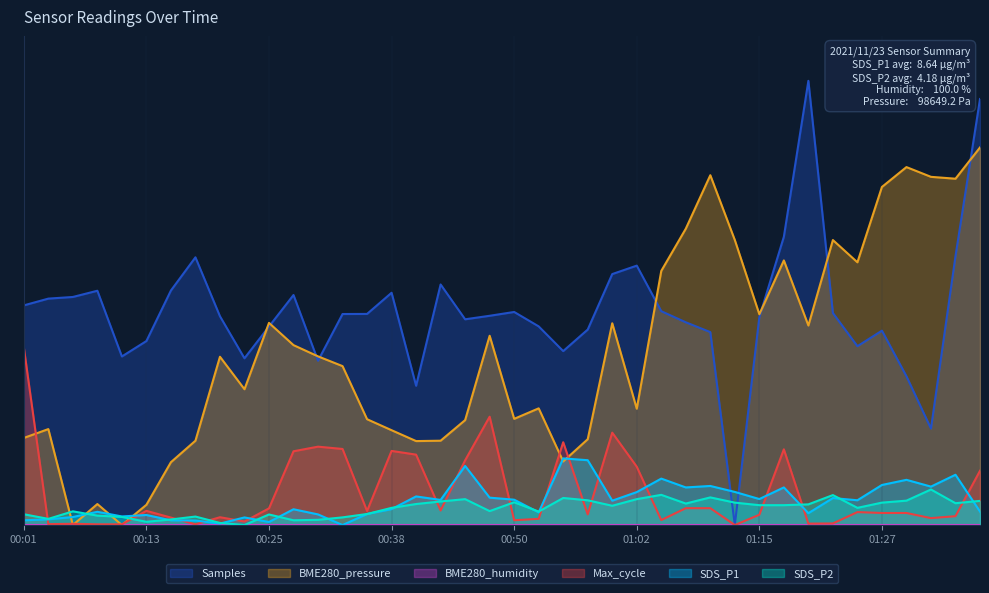

At how many categories does at least one series exceed 0?

40